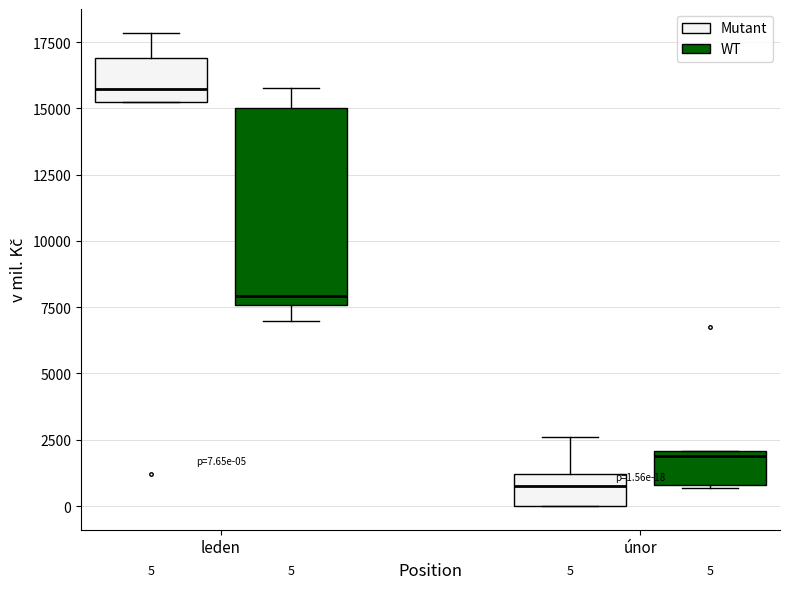

Which box's median line is the highest?

leden (Mutant)